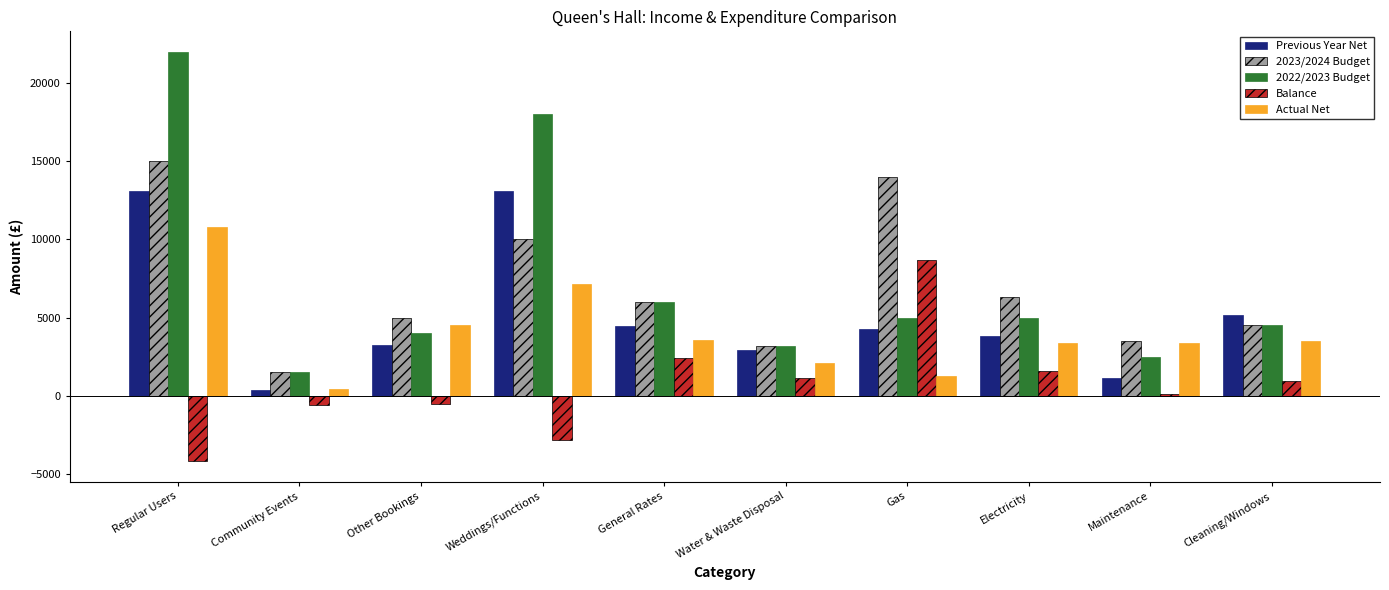

The value of 2022/2023 Budget at Water & Waste Disposal is 4765.0. True or false?

False